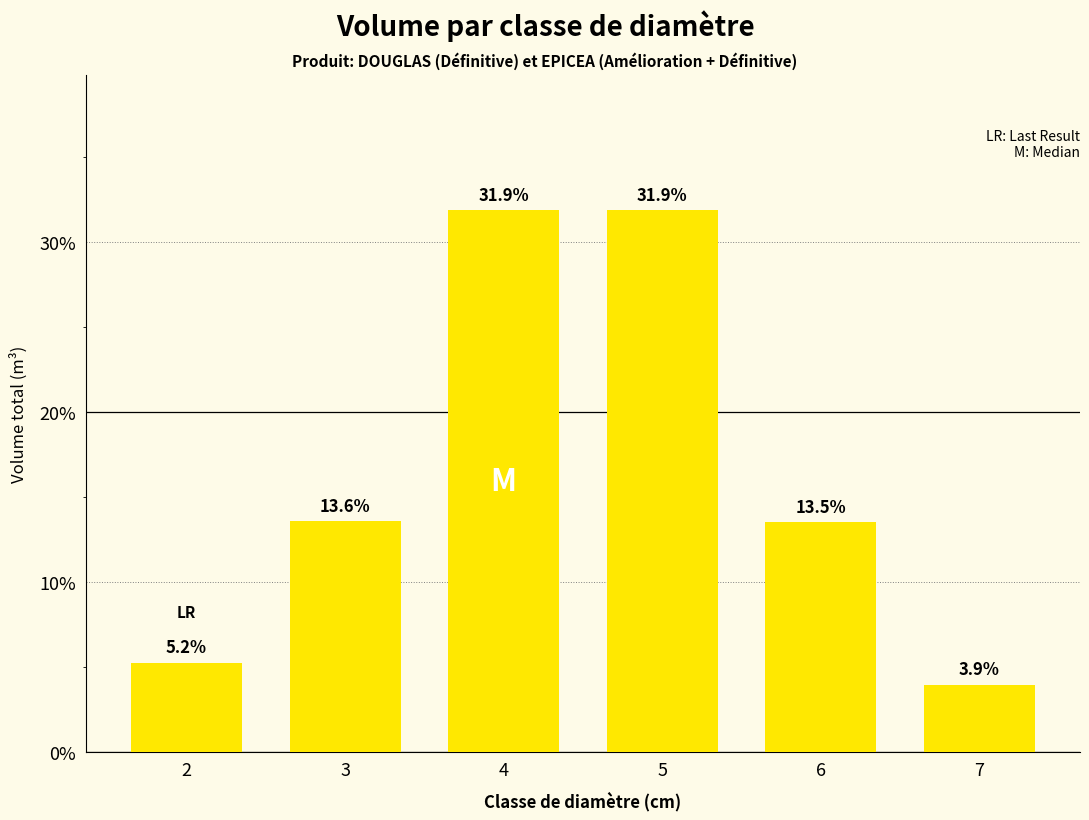

The chart shows a value of 13.6 at 3. True or false?

True